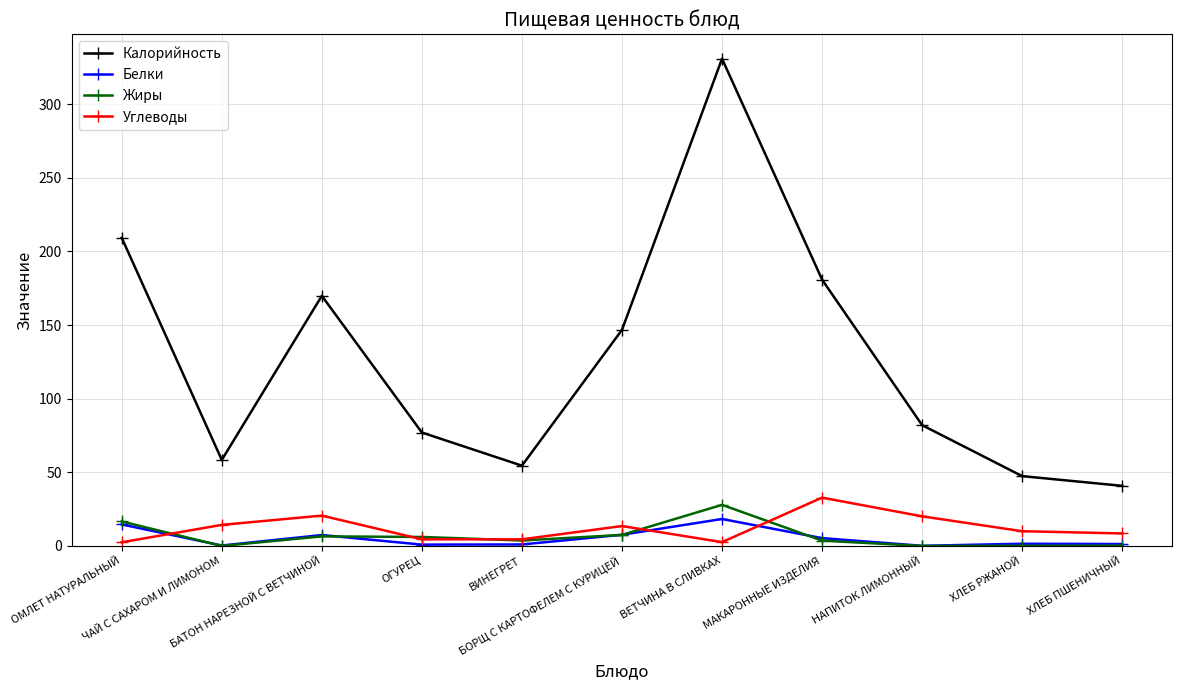

What is the maximum value shown in the chart?

330.8